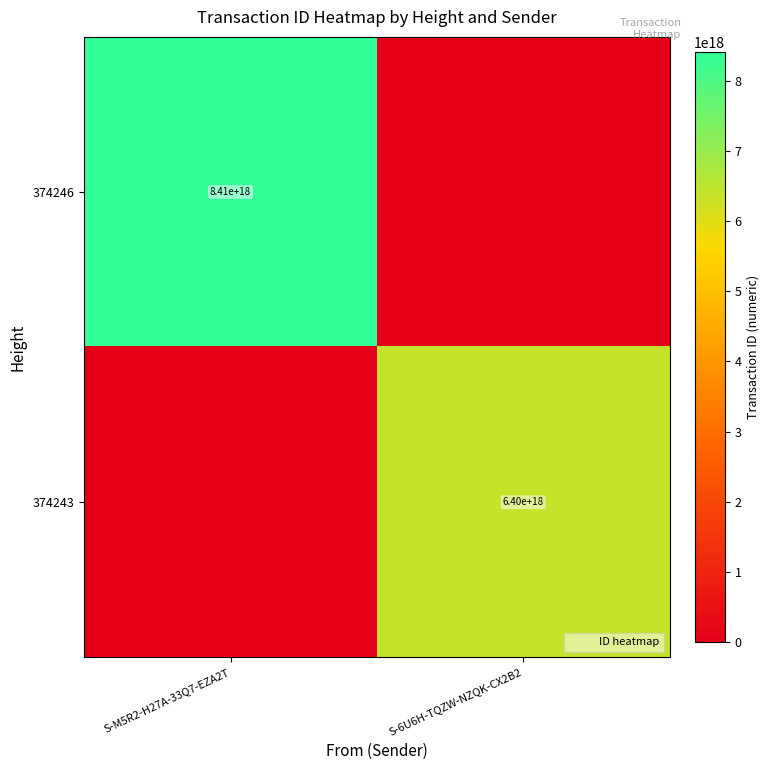

How many values in the 374246 series are below 8409591594467715072?

1